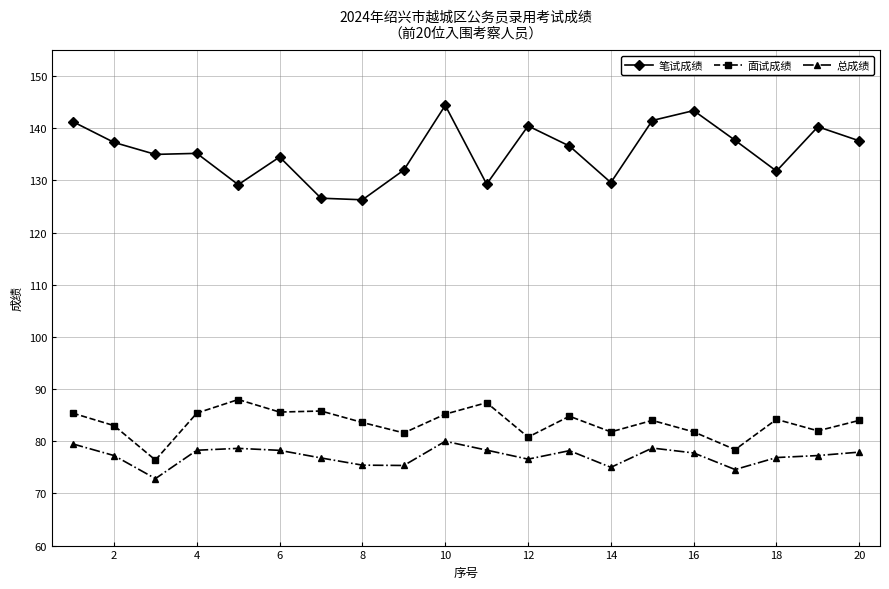

Which series has the largest total across all categories?

笔试成绩